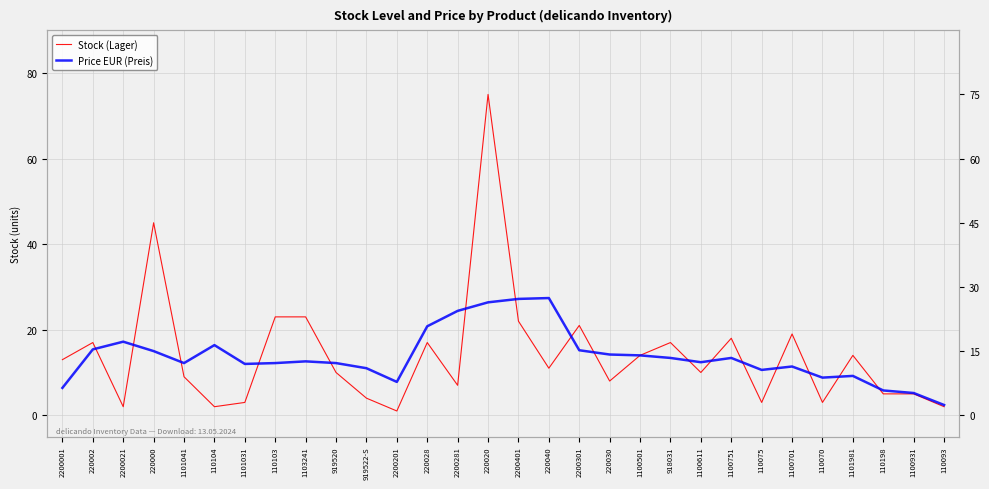

Which series has the widest spread of values?

Stock (Lager)